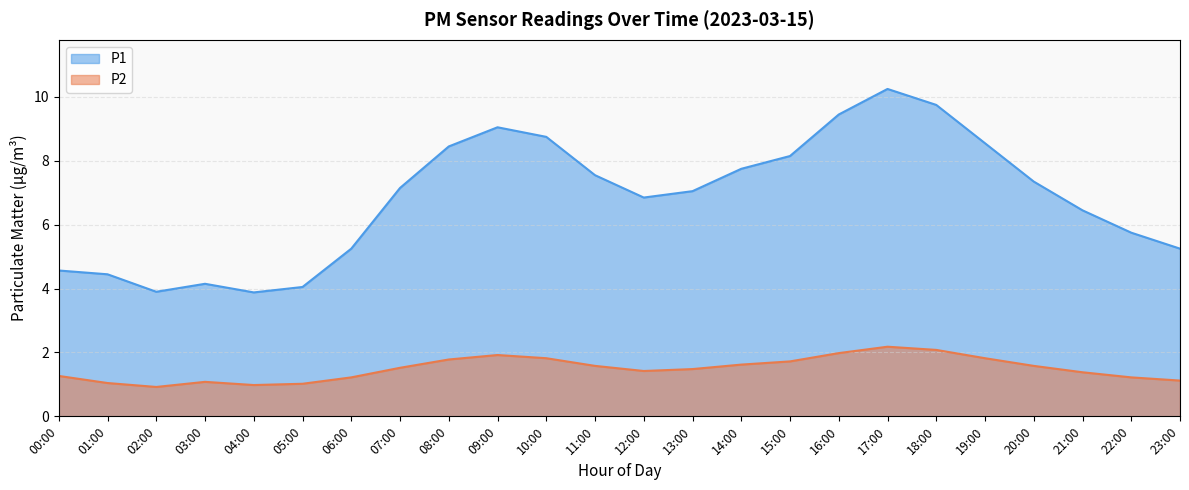

How many lines are shown in the chart?

2